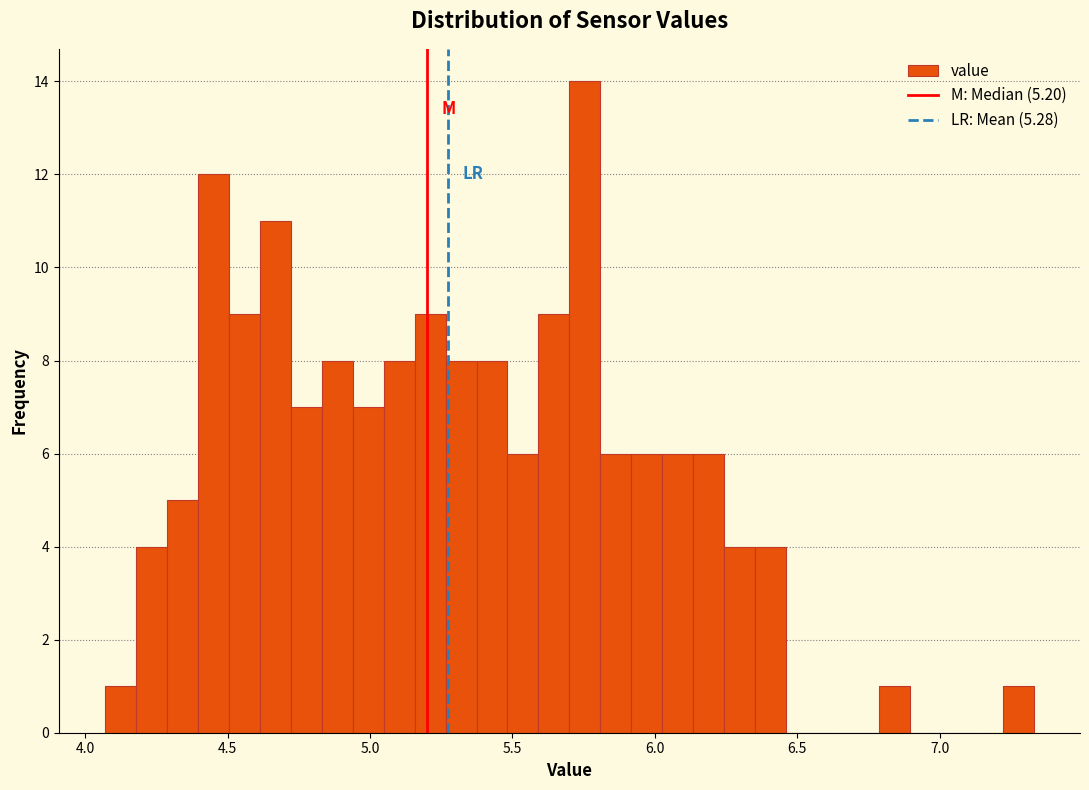

Around what value on the x-axis is the tallest bar? Give the approximate position of its centre, as read against the axis.

5.75